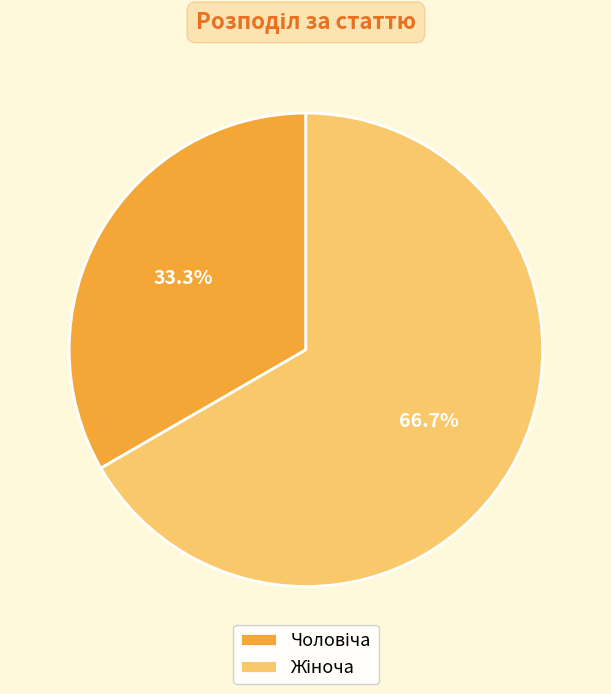

Does any single category account for the majority?

Yes